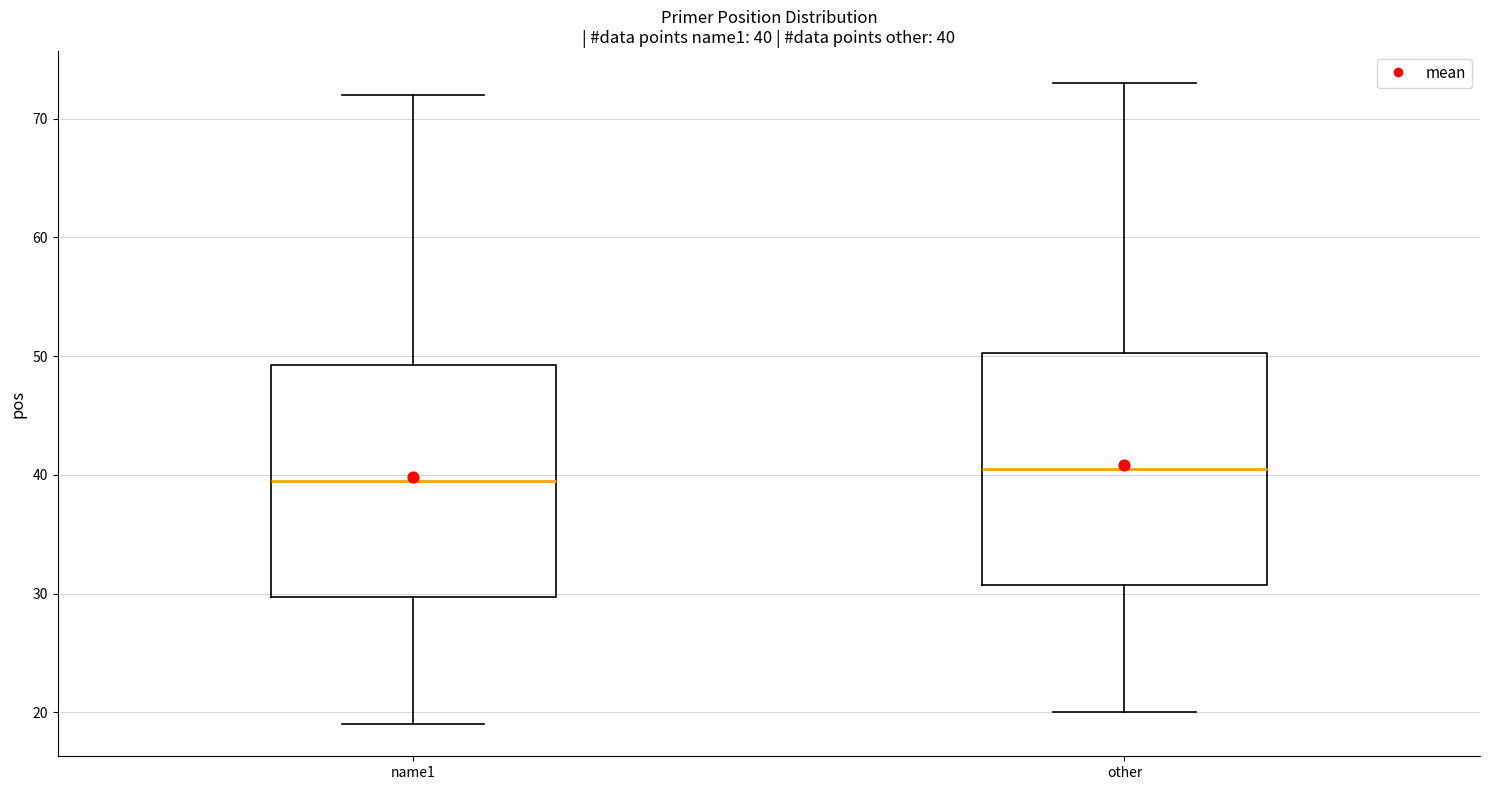

Which box has the highest median line?

other